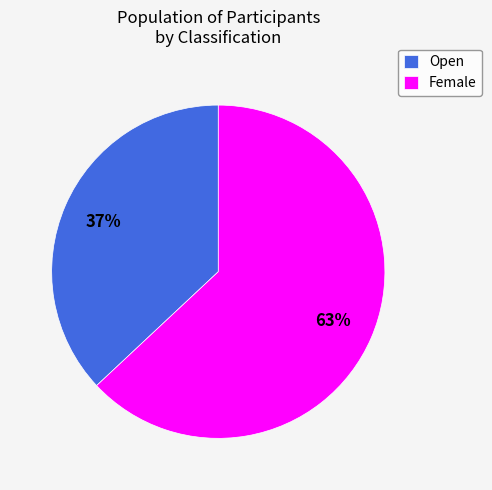

To the nearest percent, what is the combined percentage of Open and Female?

100%